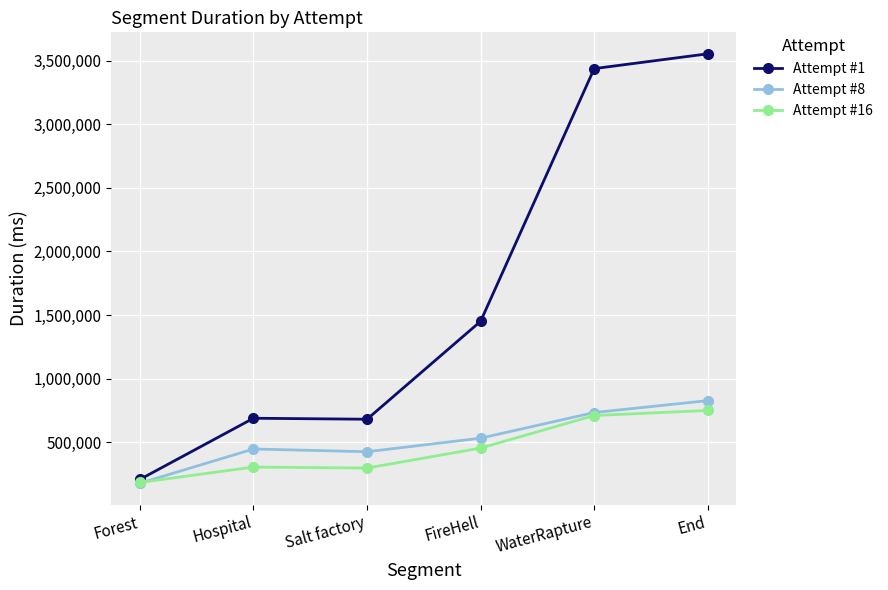

What is the maximum value shown in the chart?

3554642